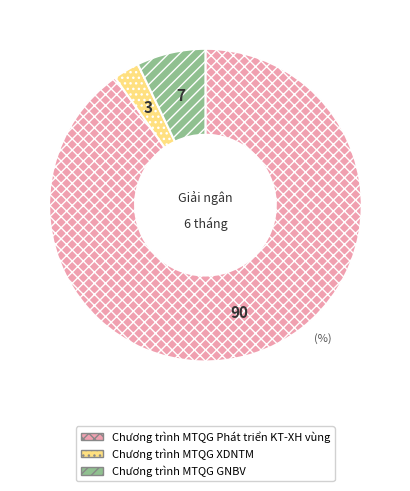

Does any single category account for the majority?

Yes